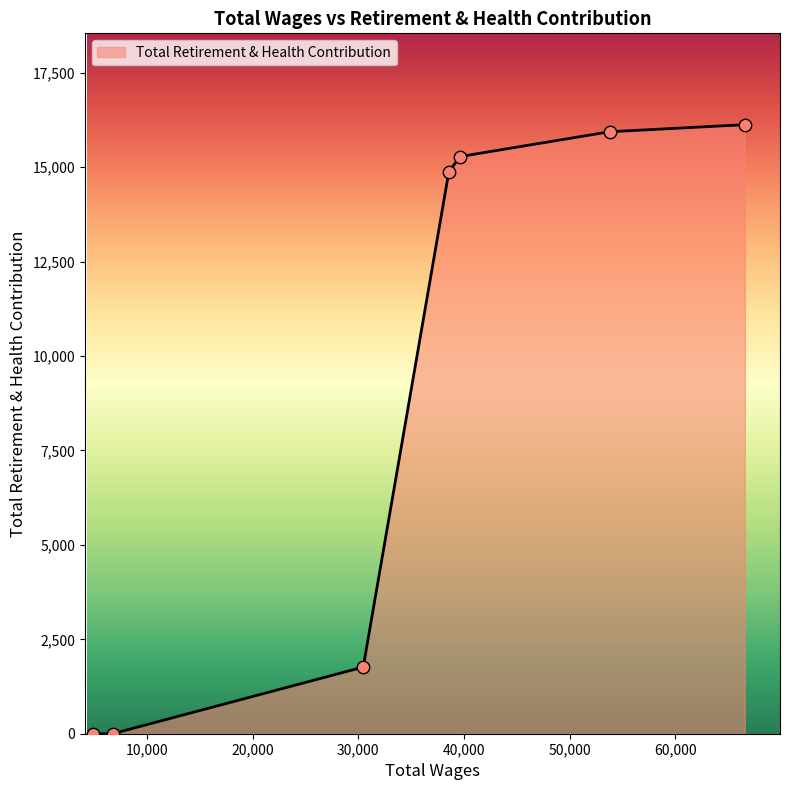

True or false: there are more than 2 points higher than both neighbors.

False